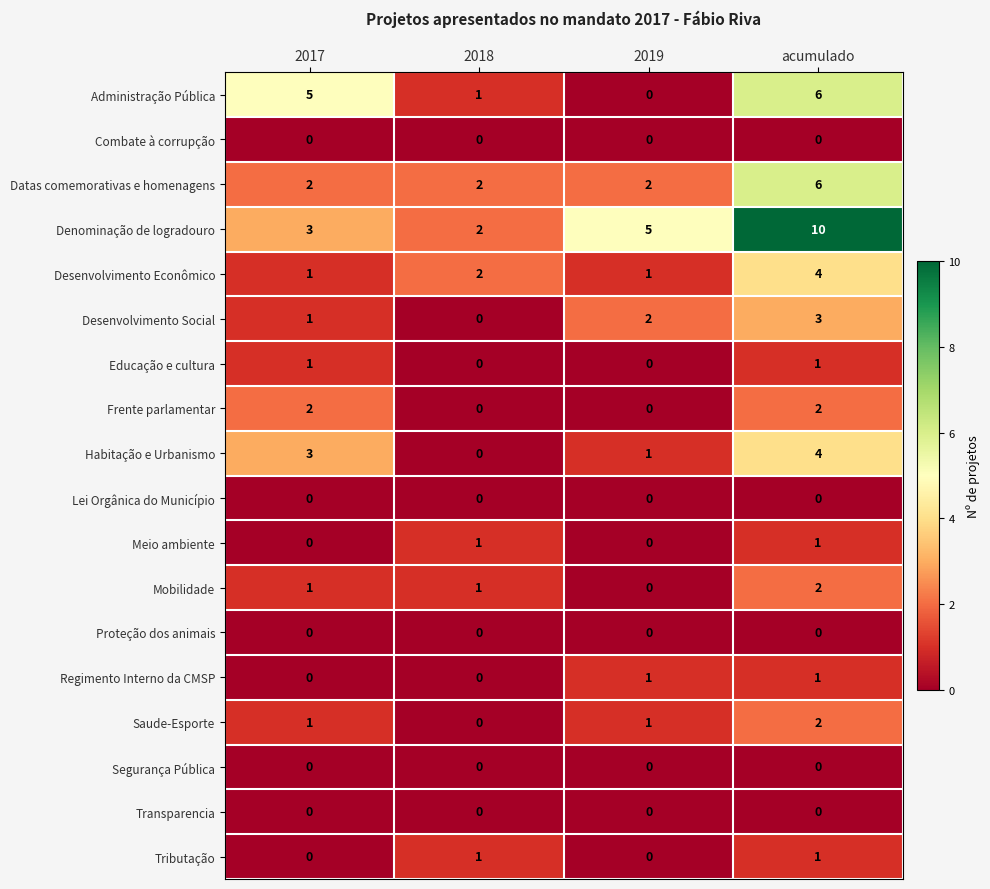

At which label does Saude-Esporte reach its peak?

acumulado